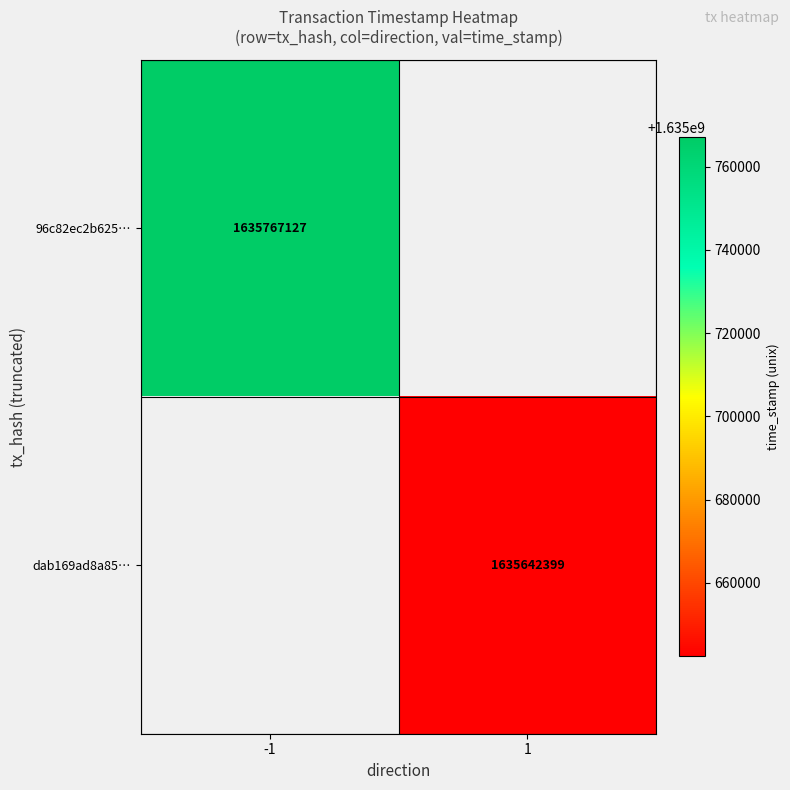

The dab169ad8a85… series shows 1635642399 at 1. True or false?

True